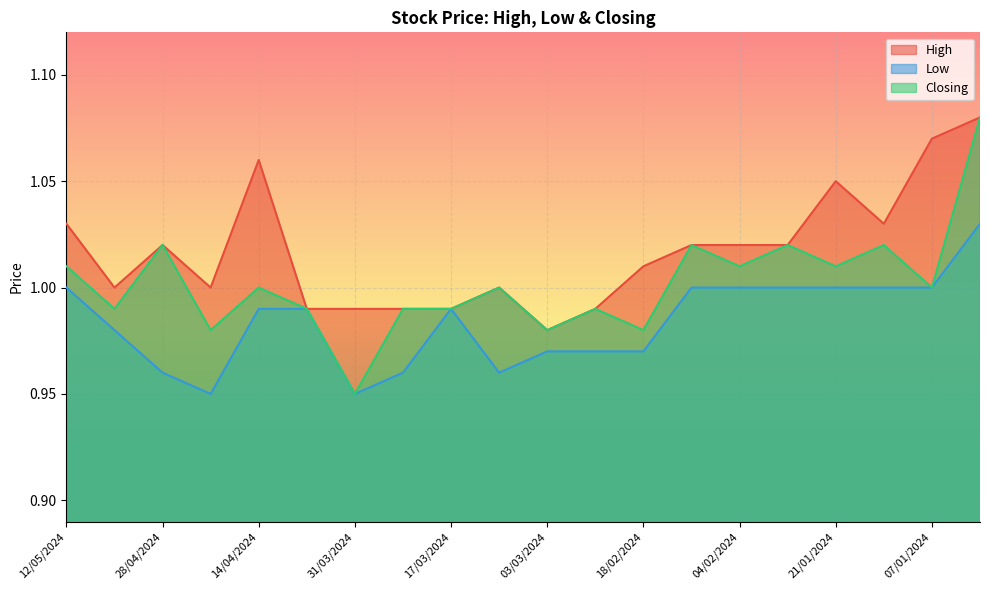

How many Low values are between 0 and 1?

19